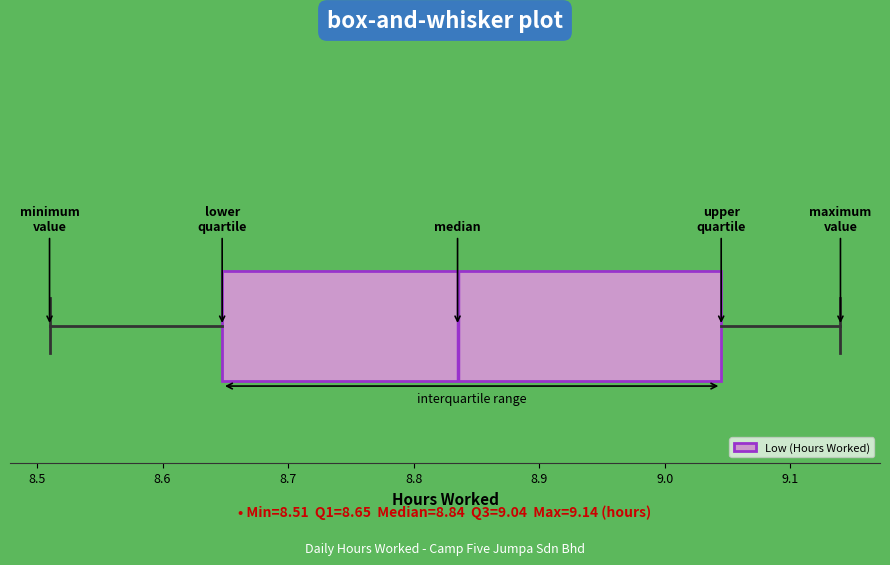

Read this box plot against the x-axis: the position of the median line, the range covered by the box, and the ends of both whiskers. The values are not printed on the chart, so give them approximately, as read against the axis.

median 8.84, box 8.65 to 9.05, whiskers 8.51 to 9.14